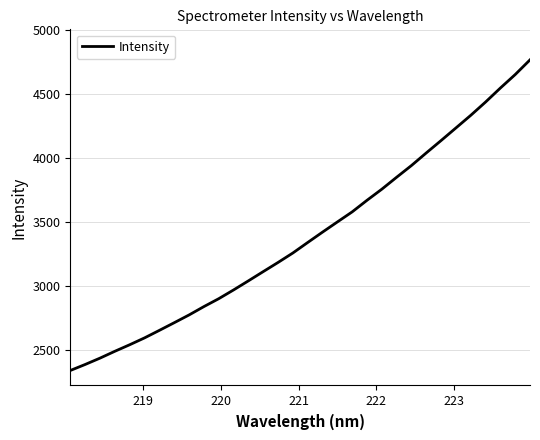

What is the greatest value displayed?

4769.2